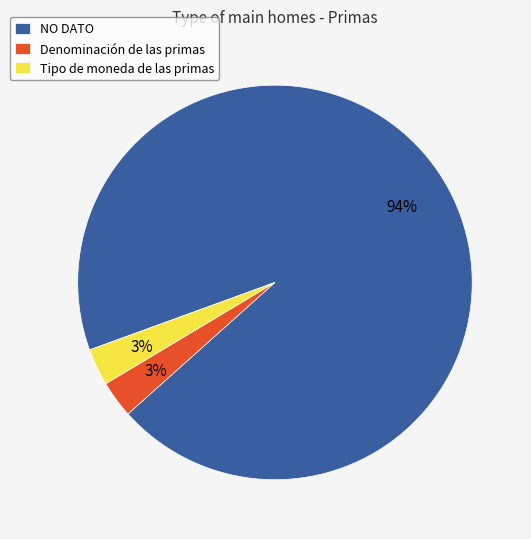

The Tipo de moneda de las primas slice represents 3% of the pie. True or false?

True